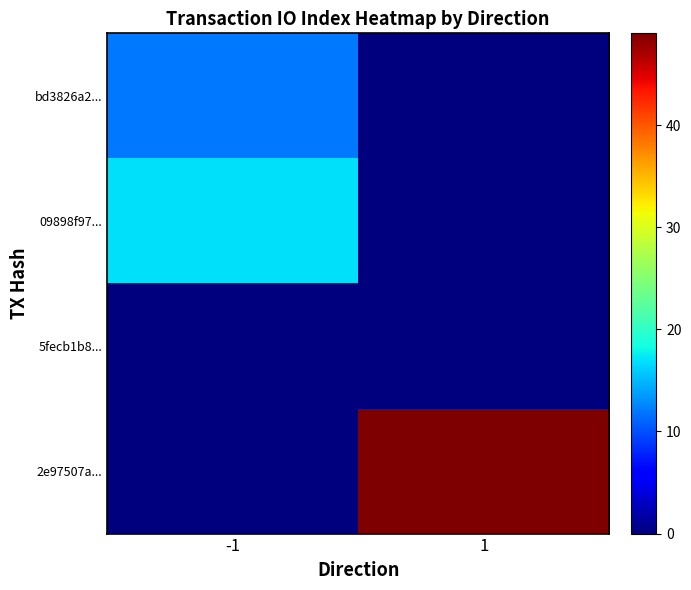

Which series has the widest spread of values?

2e97507a...